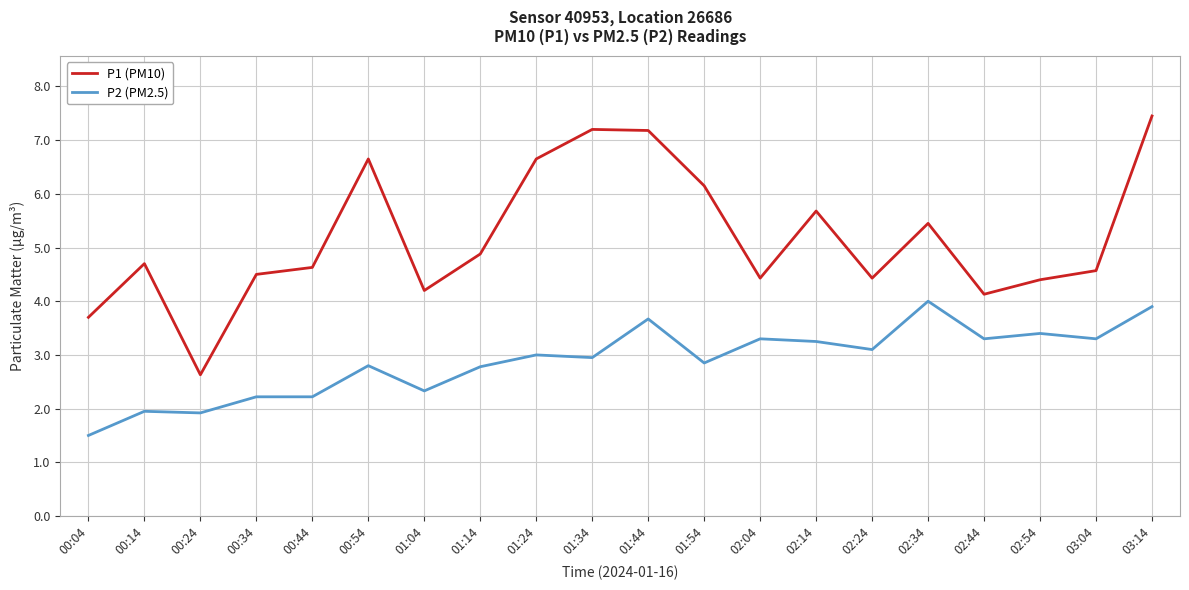

What is the difference between the highest and lowest values at 02:54?

1.0